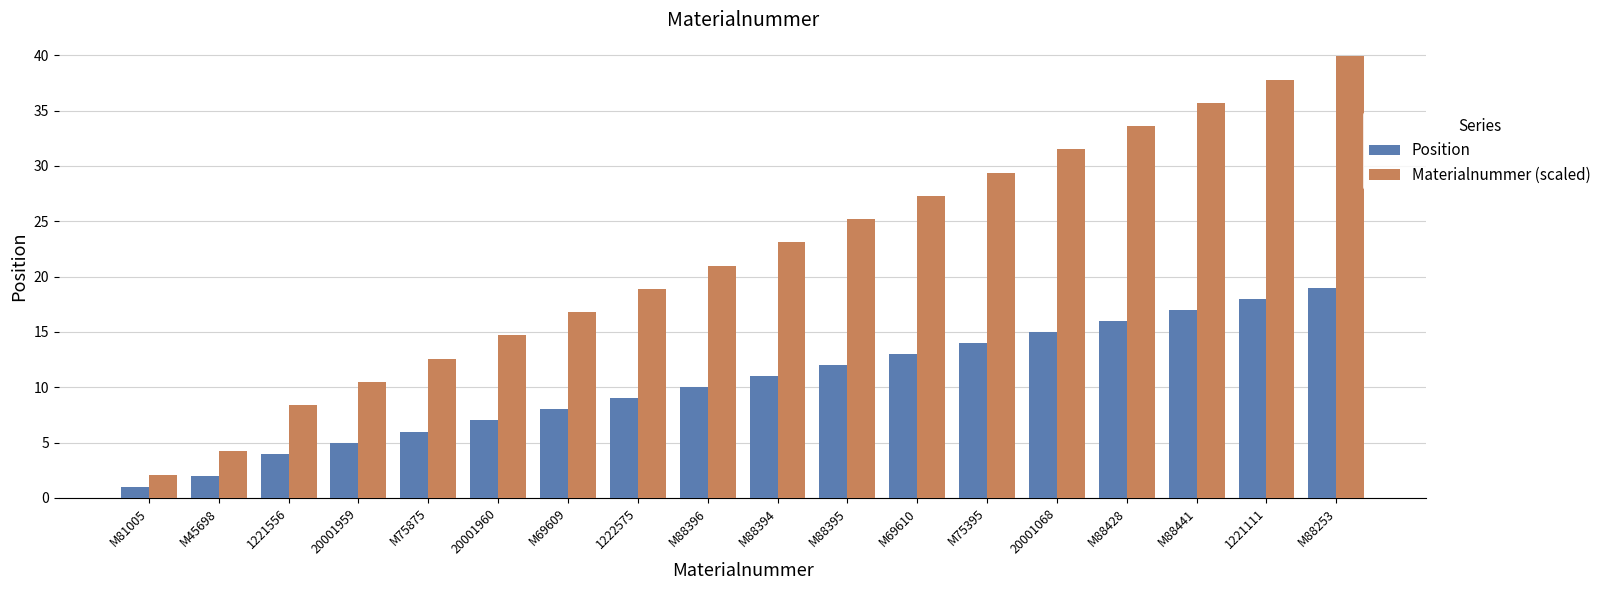

Which series has the largest range (max minus min)?

Materialnummer (scaled)